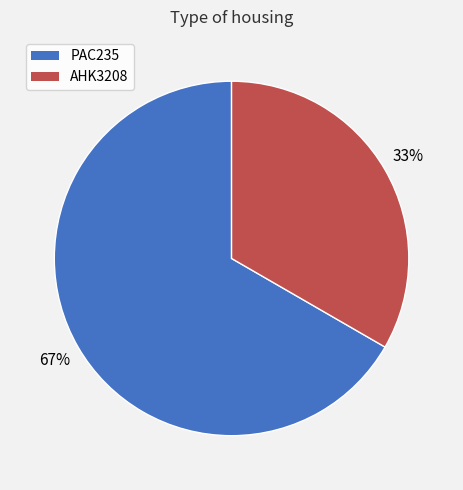

Rank the categories by value from highest to lowest.

PAC235, AHK3208